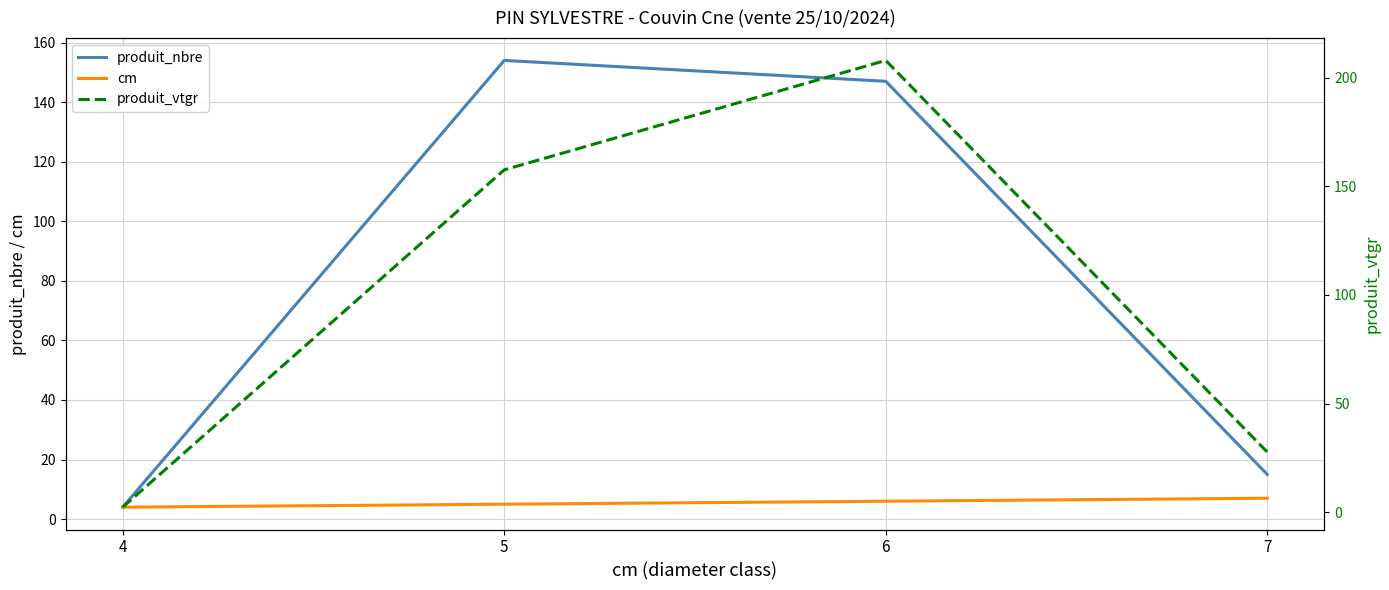

Is it true that produit_vtgr equals 208.0 at 6?

True